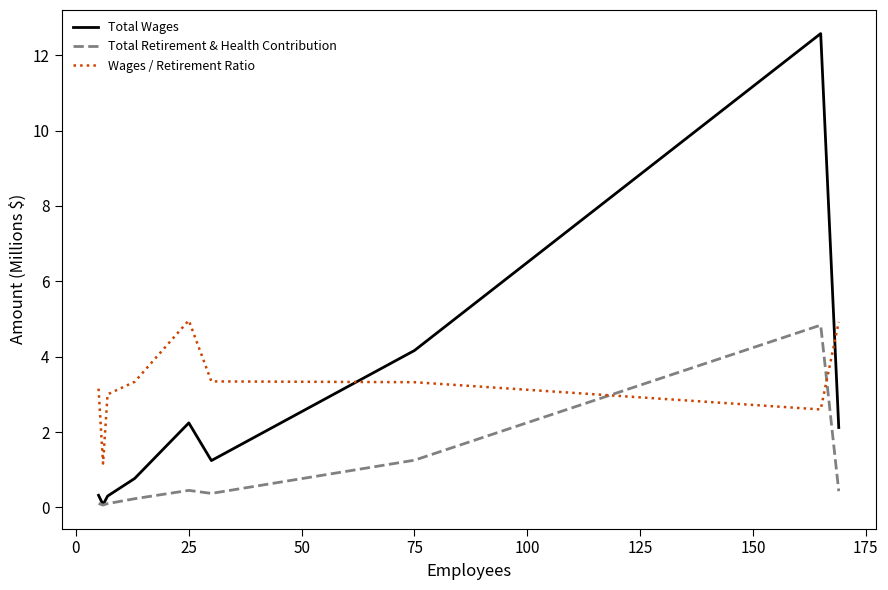

Which series has the largest total across all categories?

Wages / Retirement Ratio